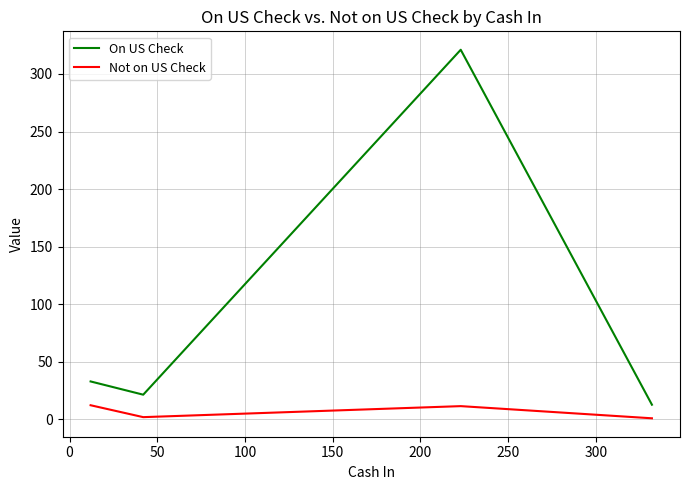

What is the average value of the On US Check series?

97.1